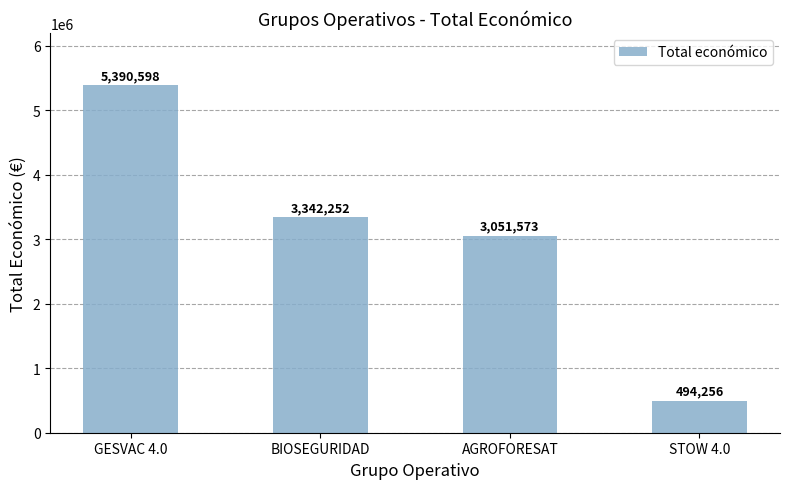

How many data points are less than 3342252?

2